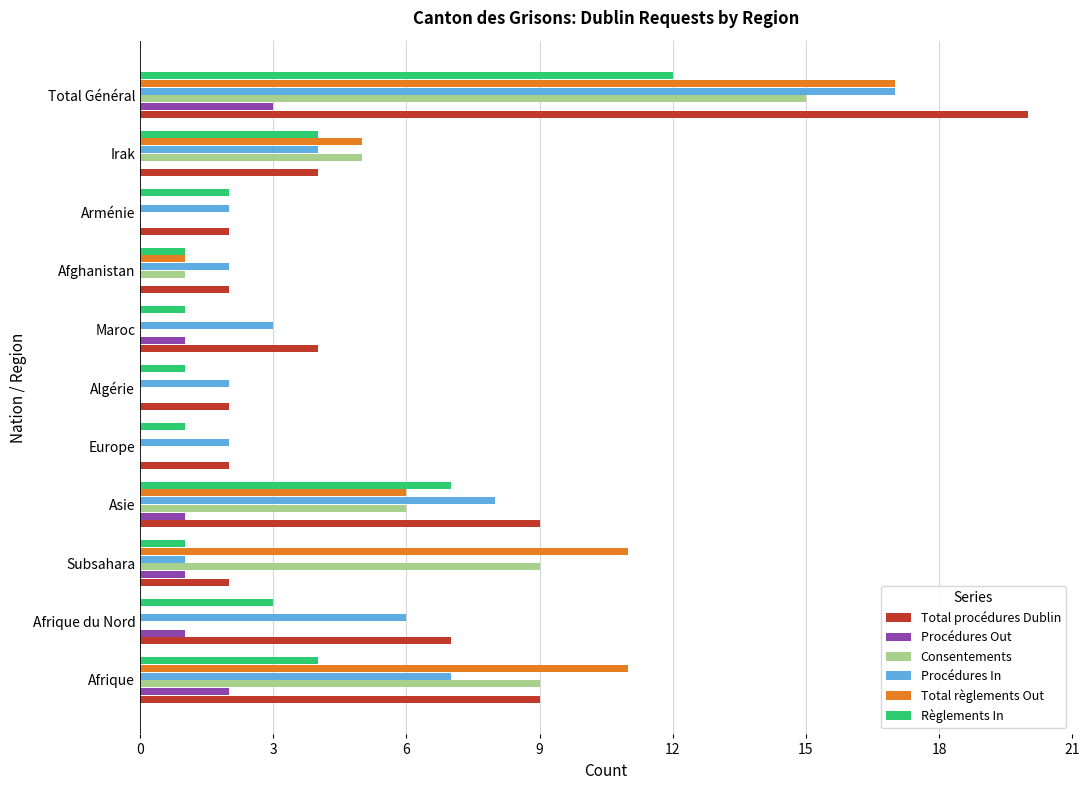

What is the sum of all Procédures Out values?

9